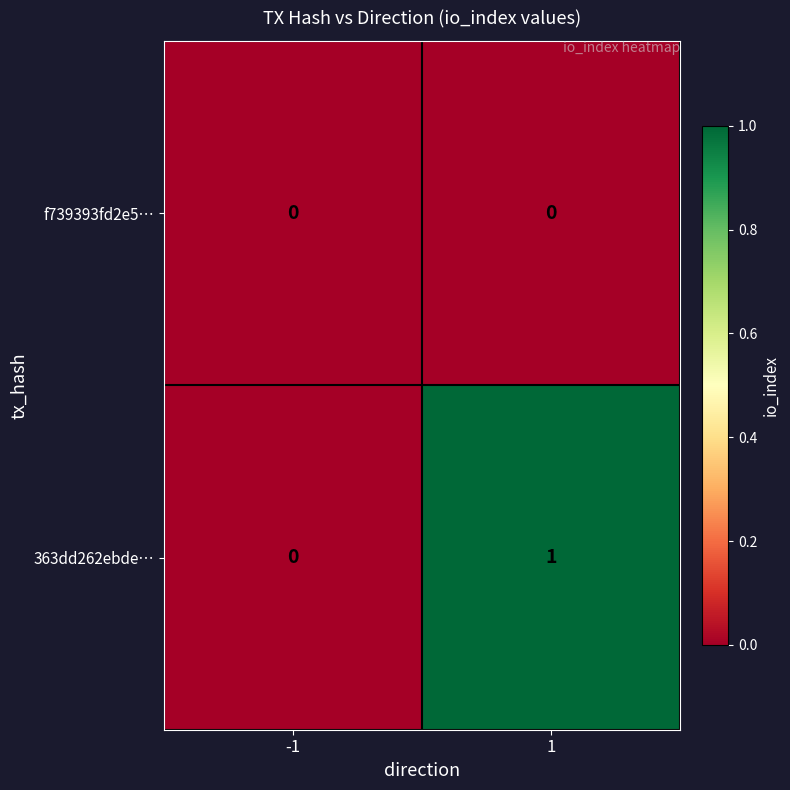

At which category is the sum across all series the highest?

1